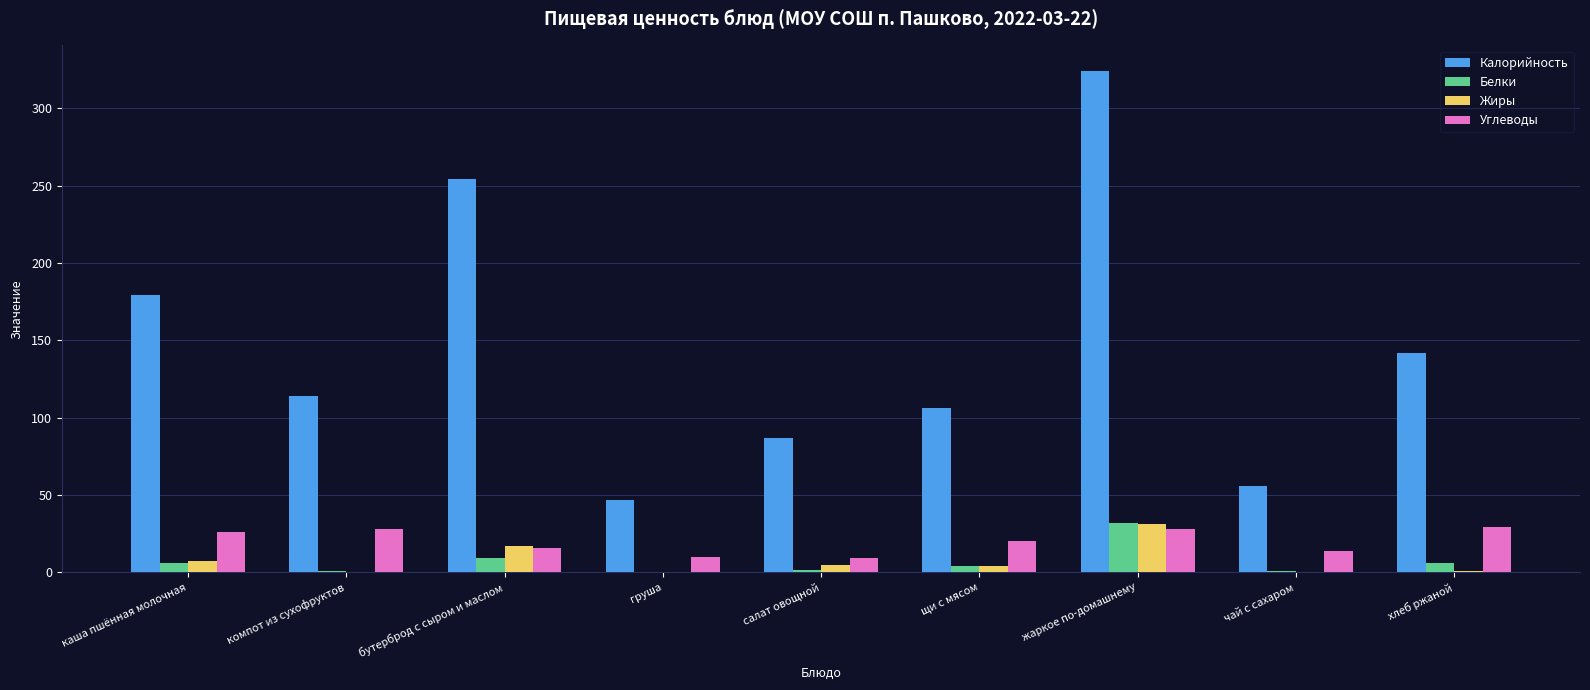

What is the maximum value shown in the chart?

324.4